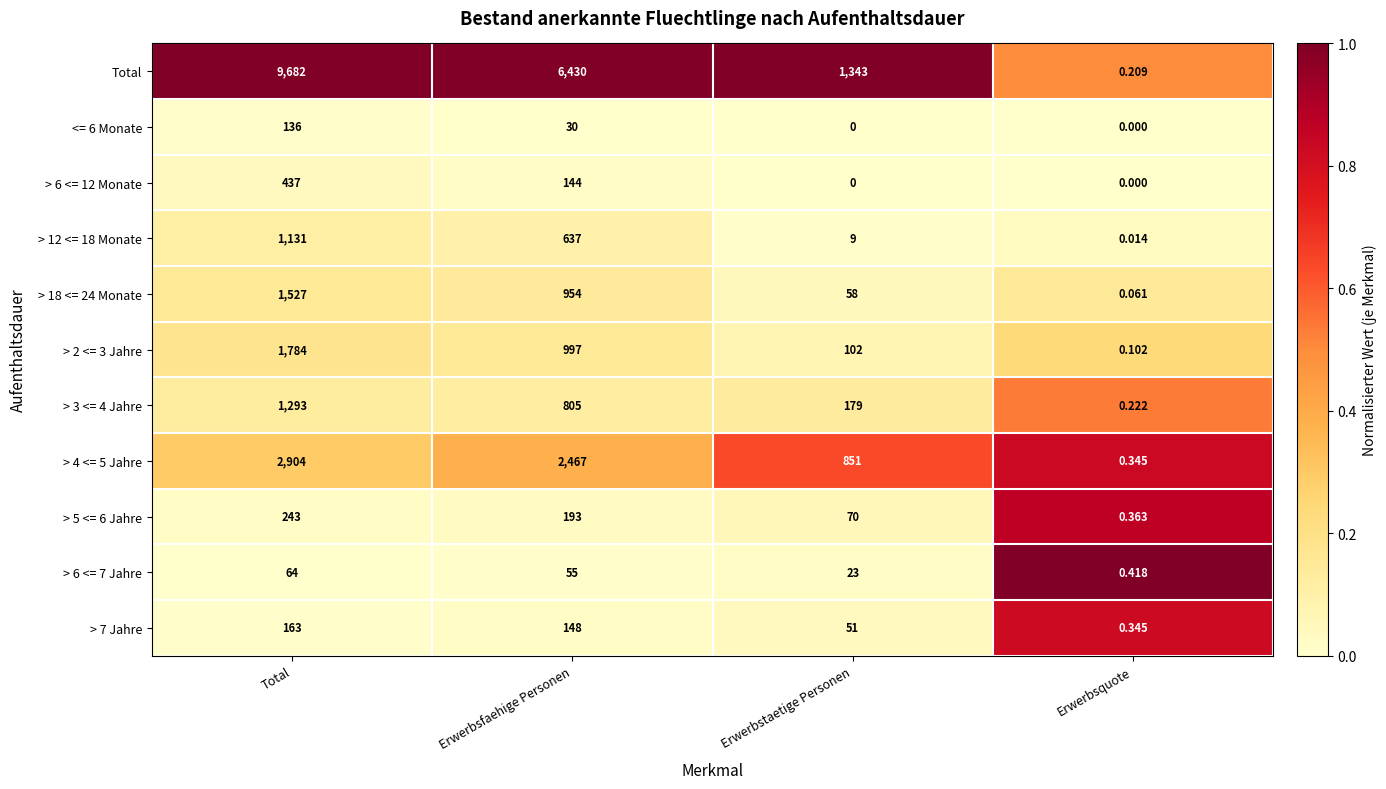

Which category has the highest value in the > 5 <= 6 Jahre series?

Total